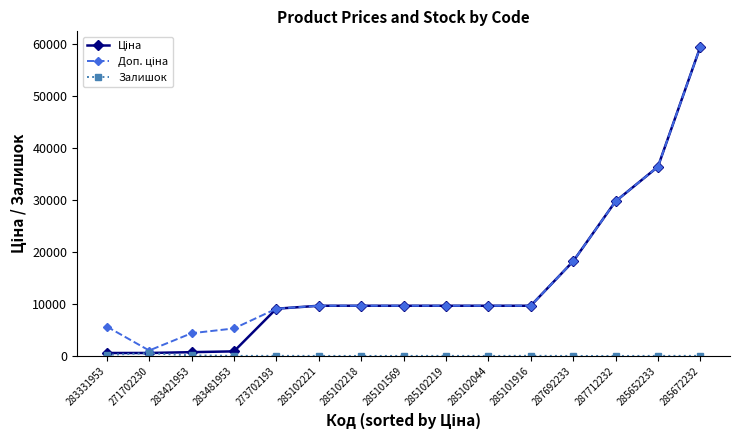

At how many categories does at least one series exceed 25158?

3